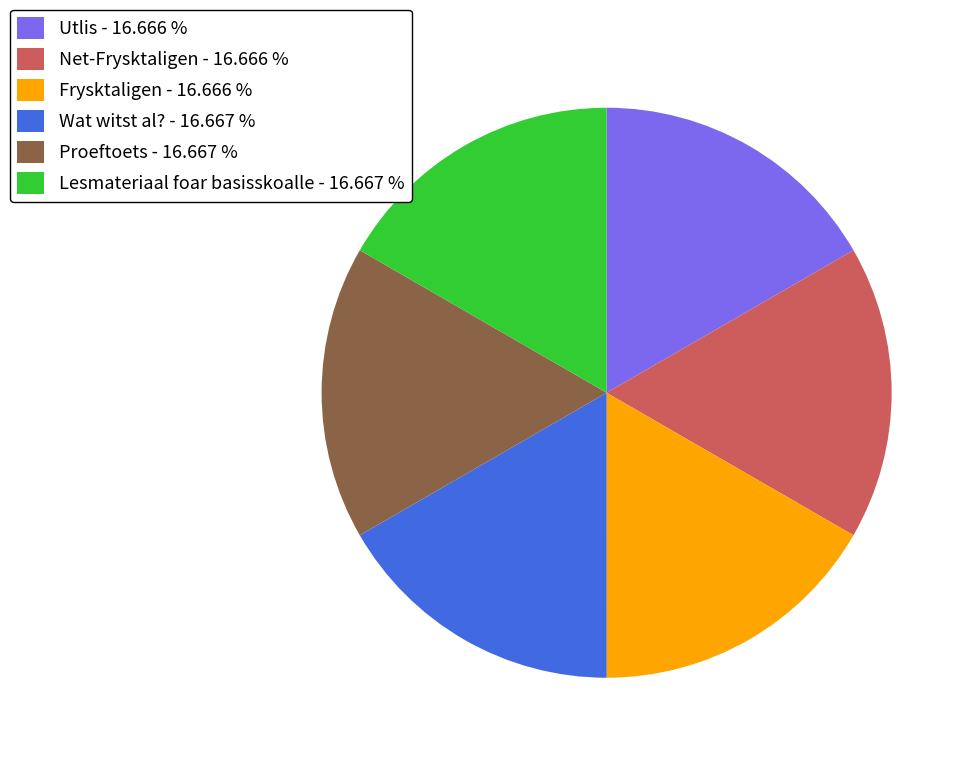

Does Proeftoets represent more than half of the total?

No